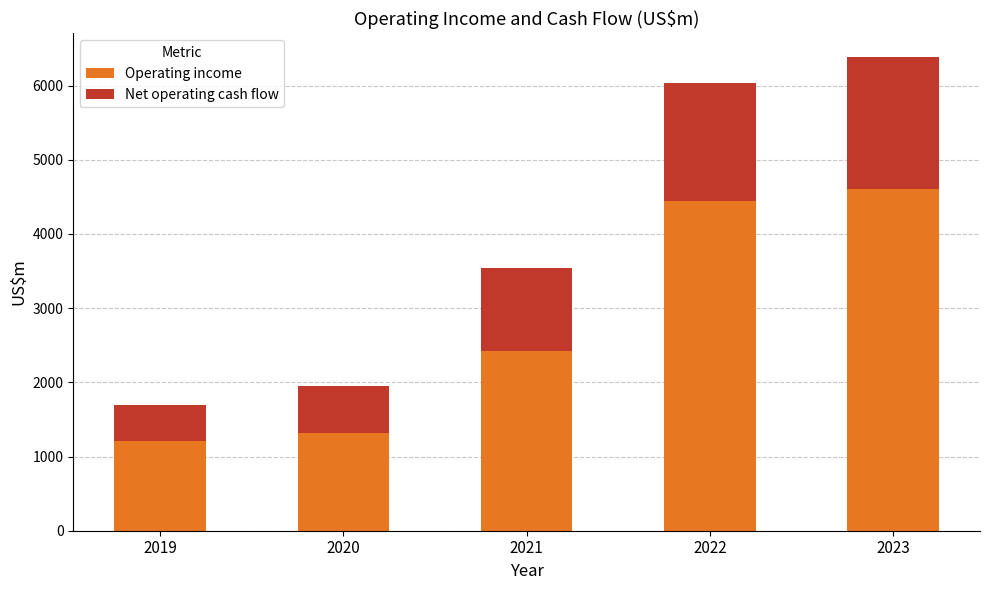

What is the difference between the maximum and minimum values in the Operating income series?

3408